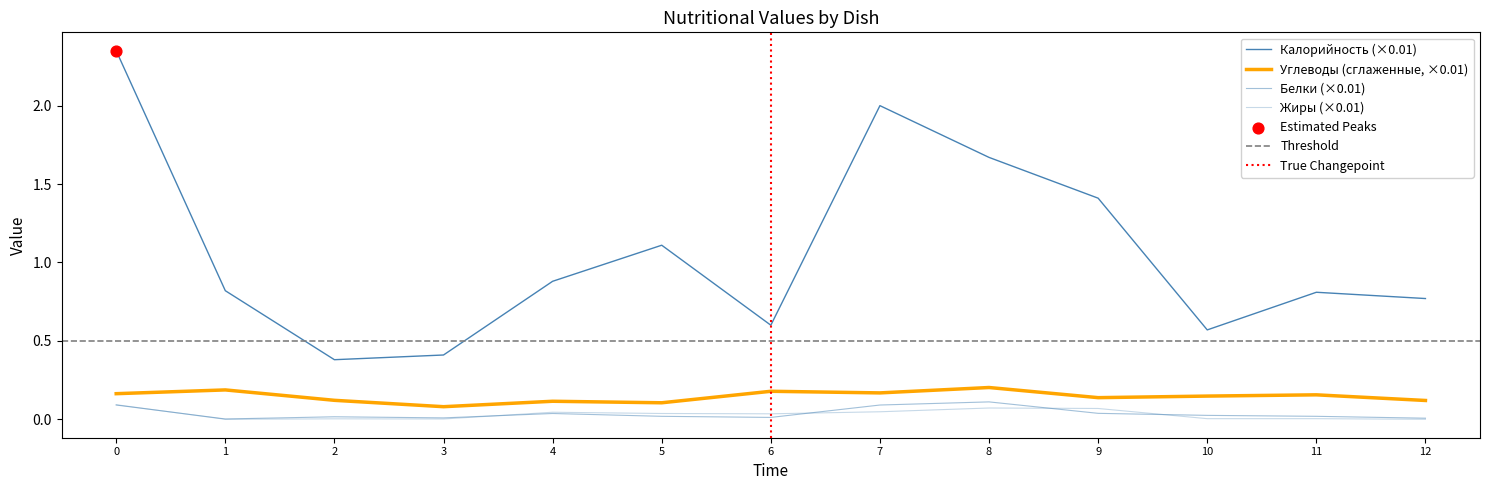

At how many categories does at least one series exceed 0?

13